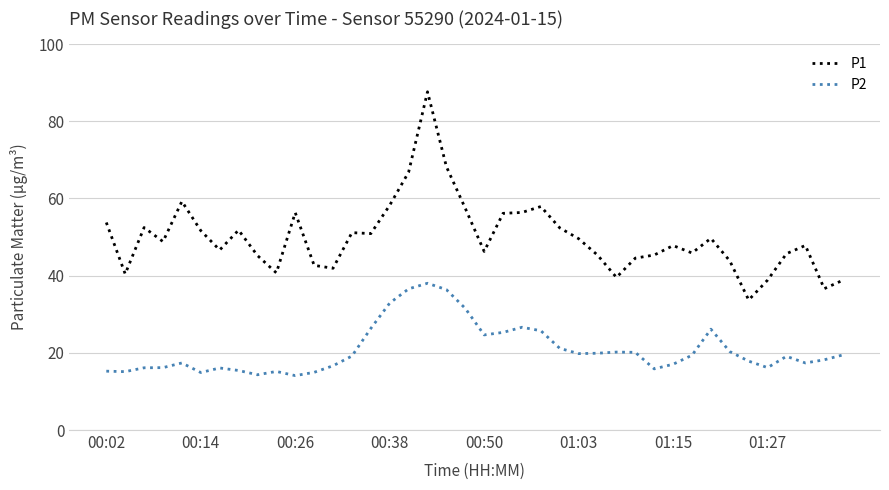

Rank the series by their maximum value, from highest to lowest.

P1, P2